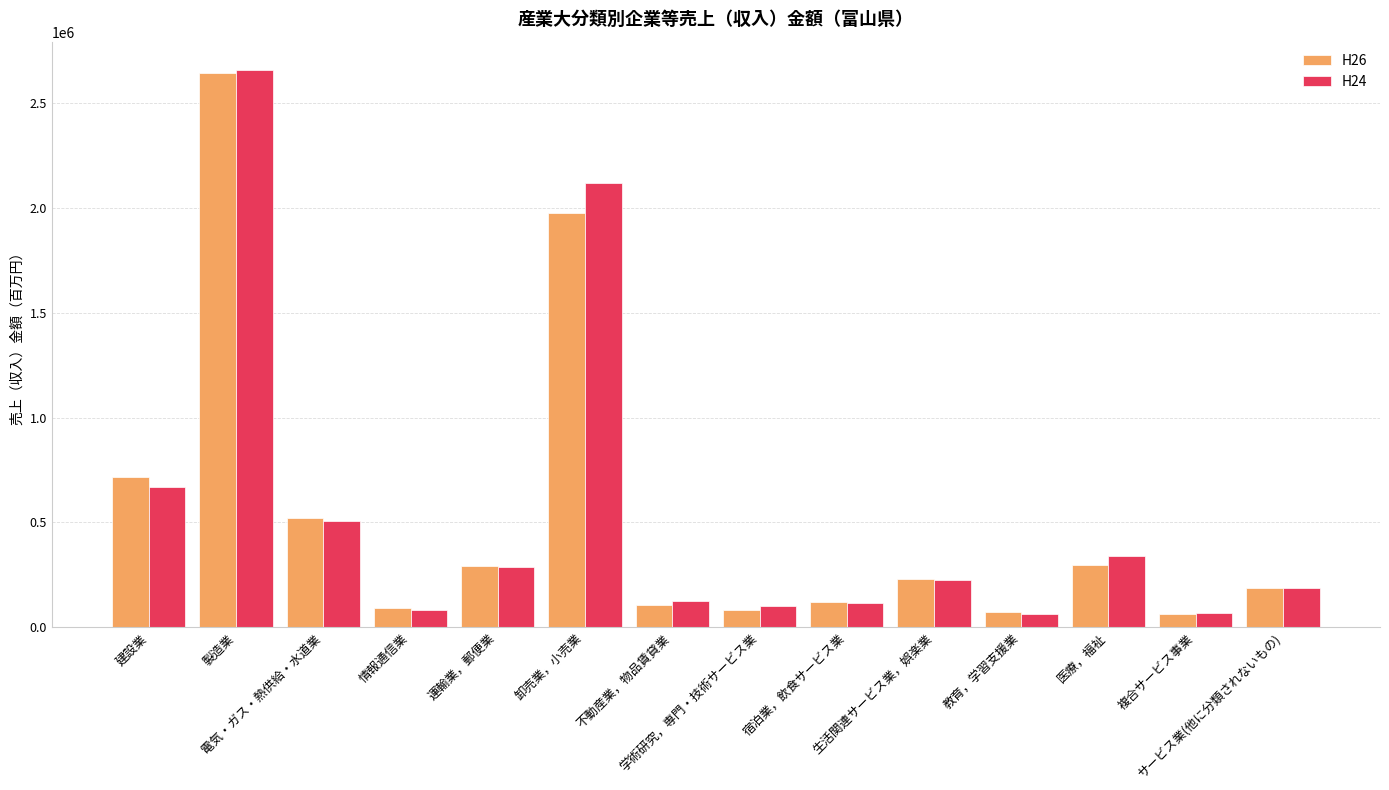

Which series has the widest spread of values?

H24